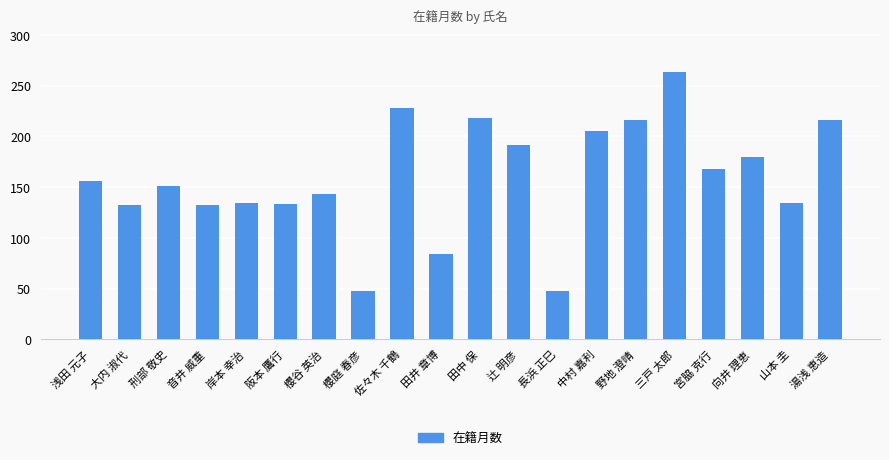

What is the sum of all values?

3182